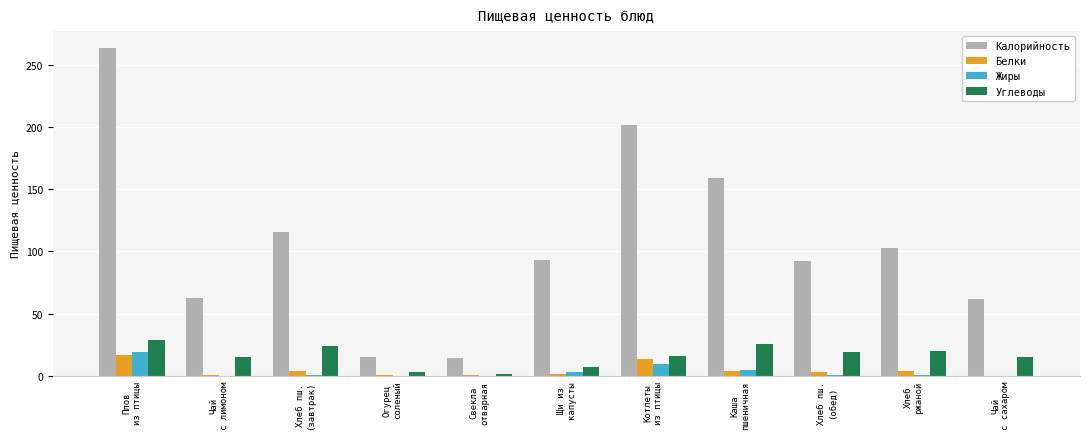

What value does the Жиры series have at Чай
с сахаром?

0.1